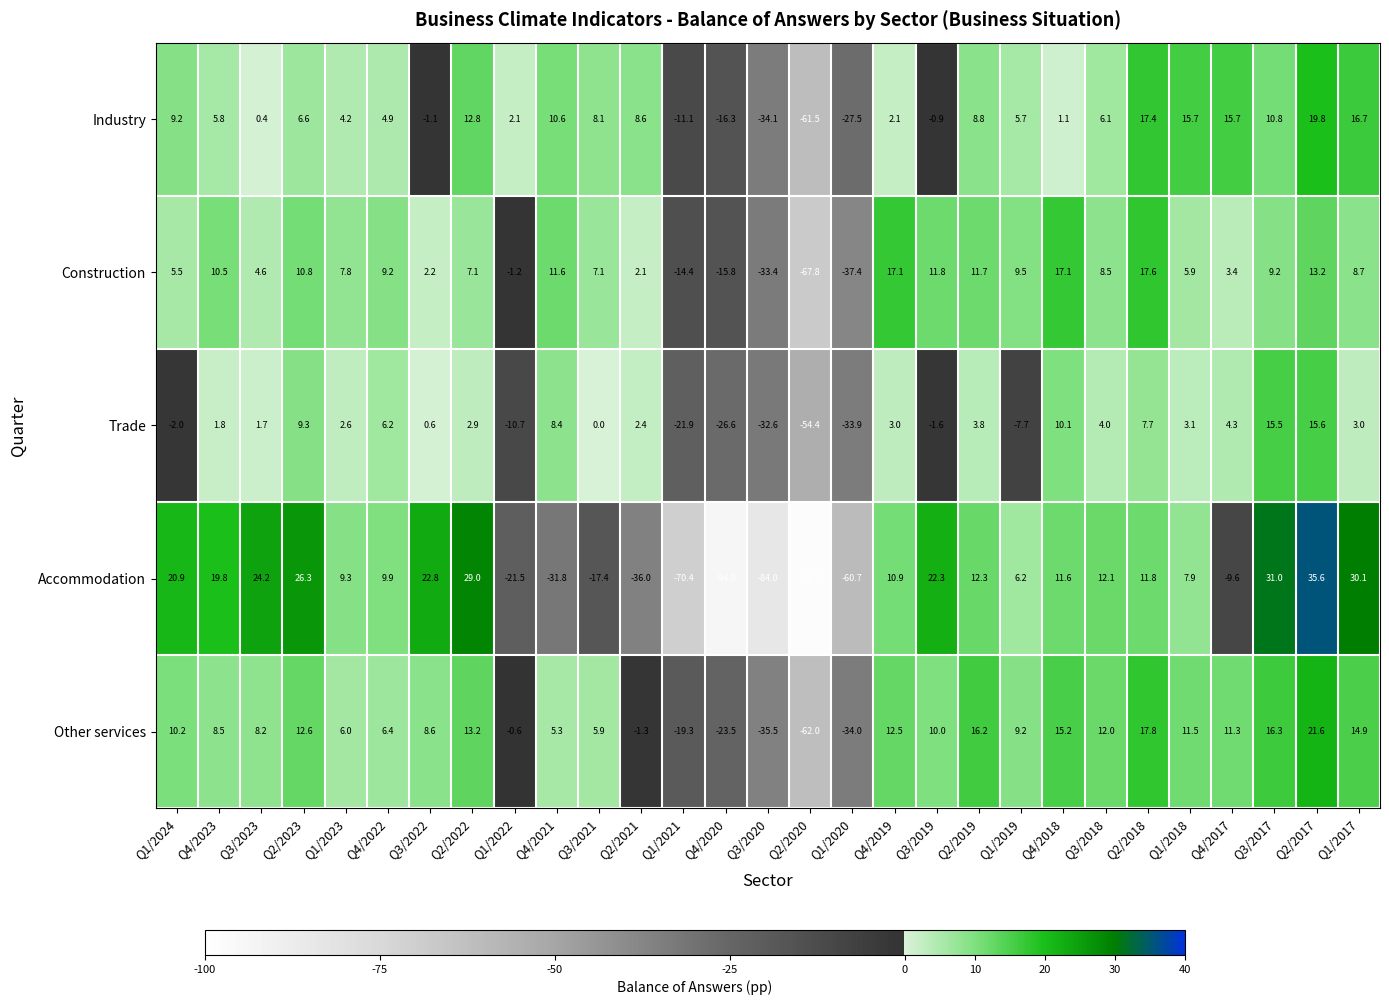

Between Q1/2023 and Q1/2022, which series saw the biggest shift?

Accommodation